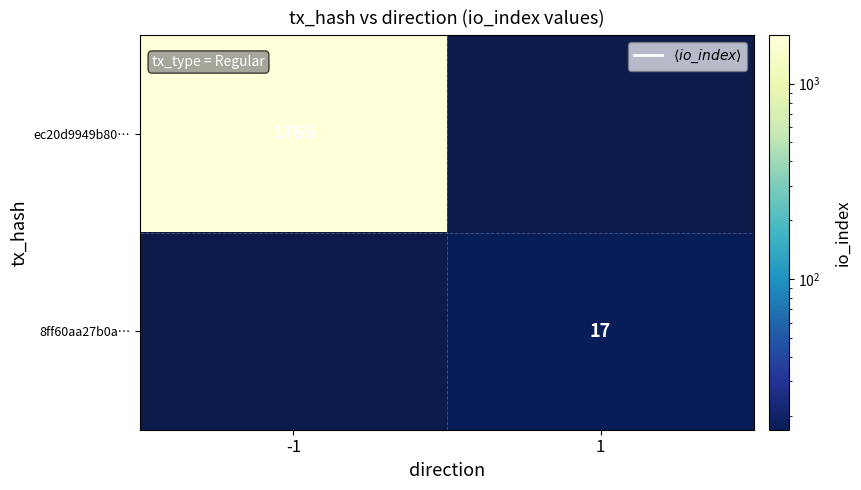

Which label corresponds to the smallest value in the chart?

1